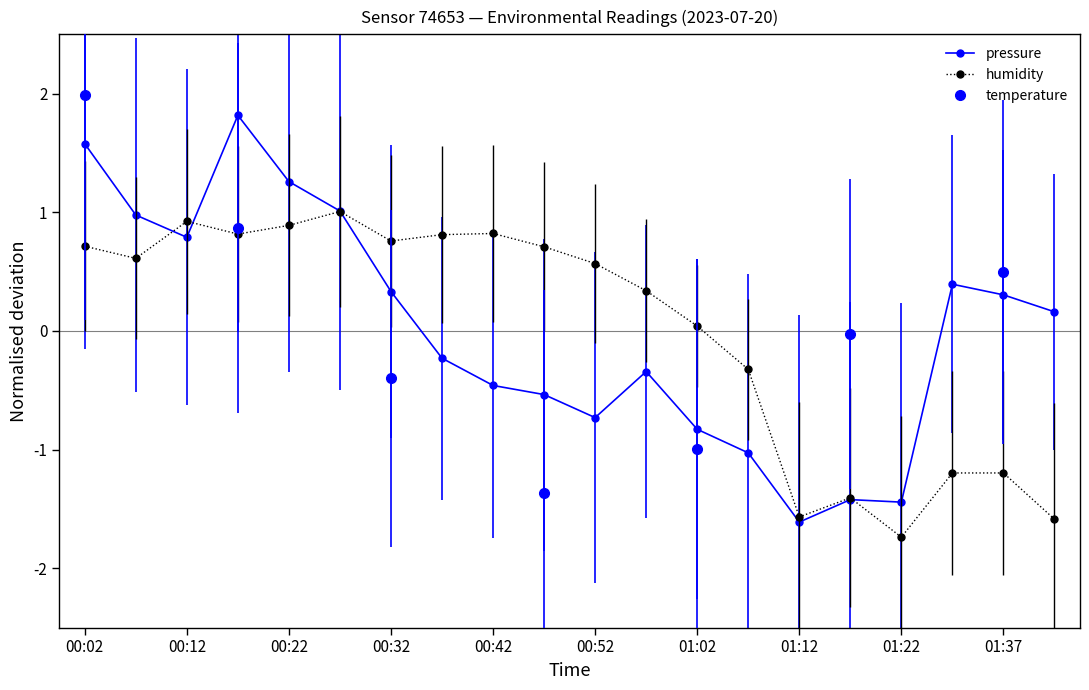

The value of humidity at 01:17 is -1.4. True or false?

True